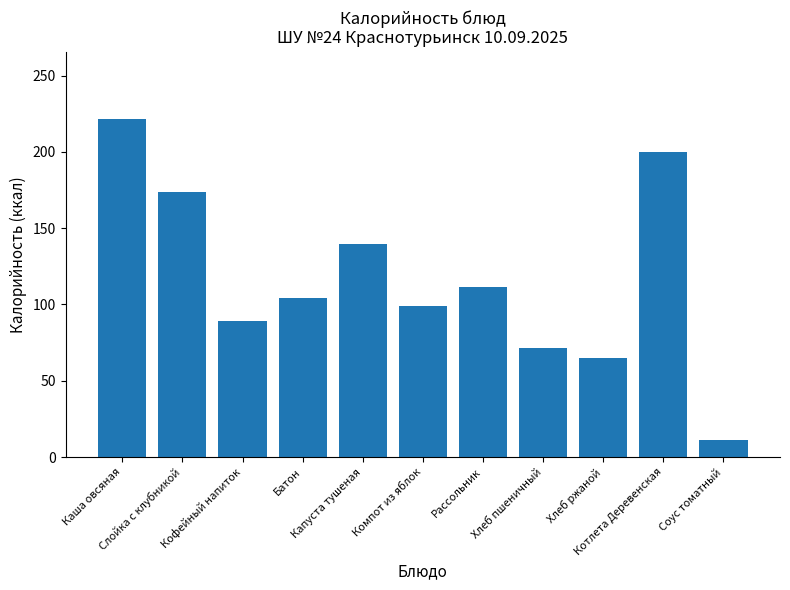

Reading left to right, transcribe all the data shown in this chart.

221.4	173.9	89.3	104.3	139.6	99.1	111.3	71.2	64.8	199.9	11.1